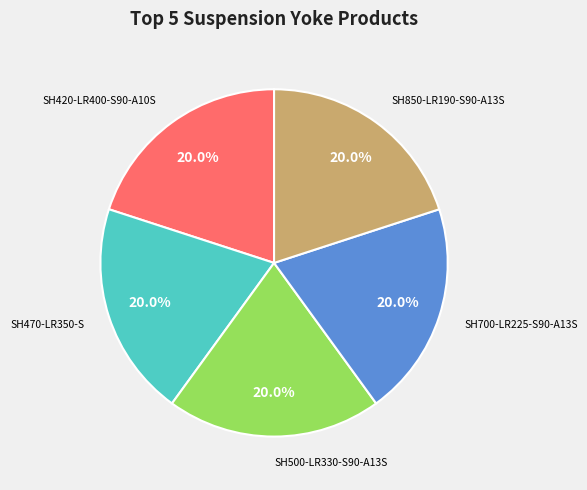

Is there a majority slice in this chart?

No